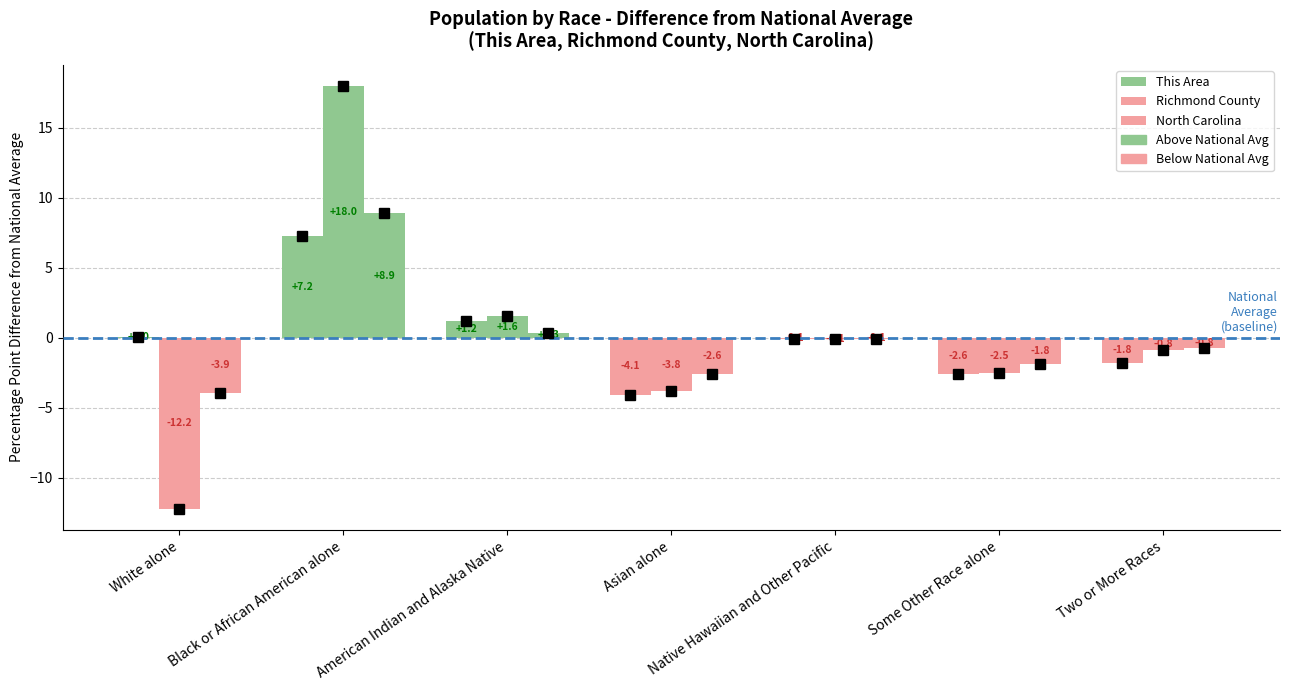

What is the difference between the highest and lowest values at Black or African American alone?

10.8